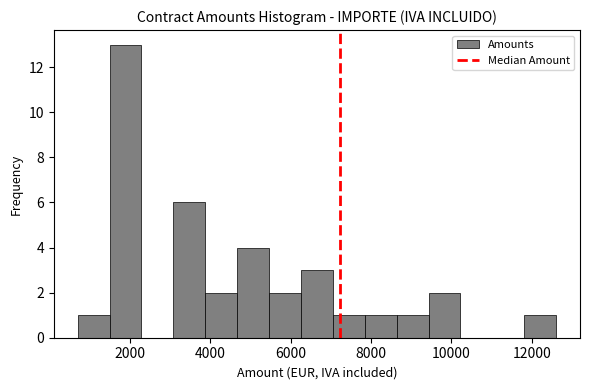

Around what value on the x-axis is the tallest bar? Give the approximate position of its centre, as read against the axis.

1800